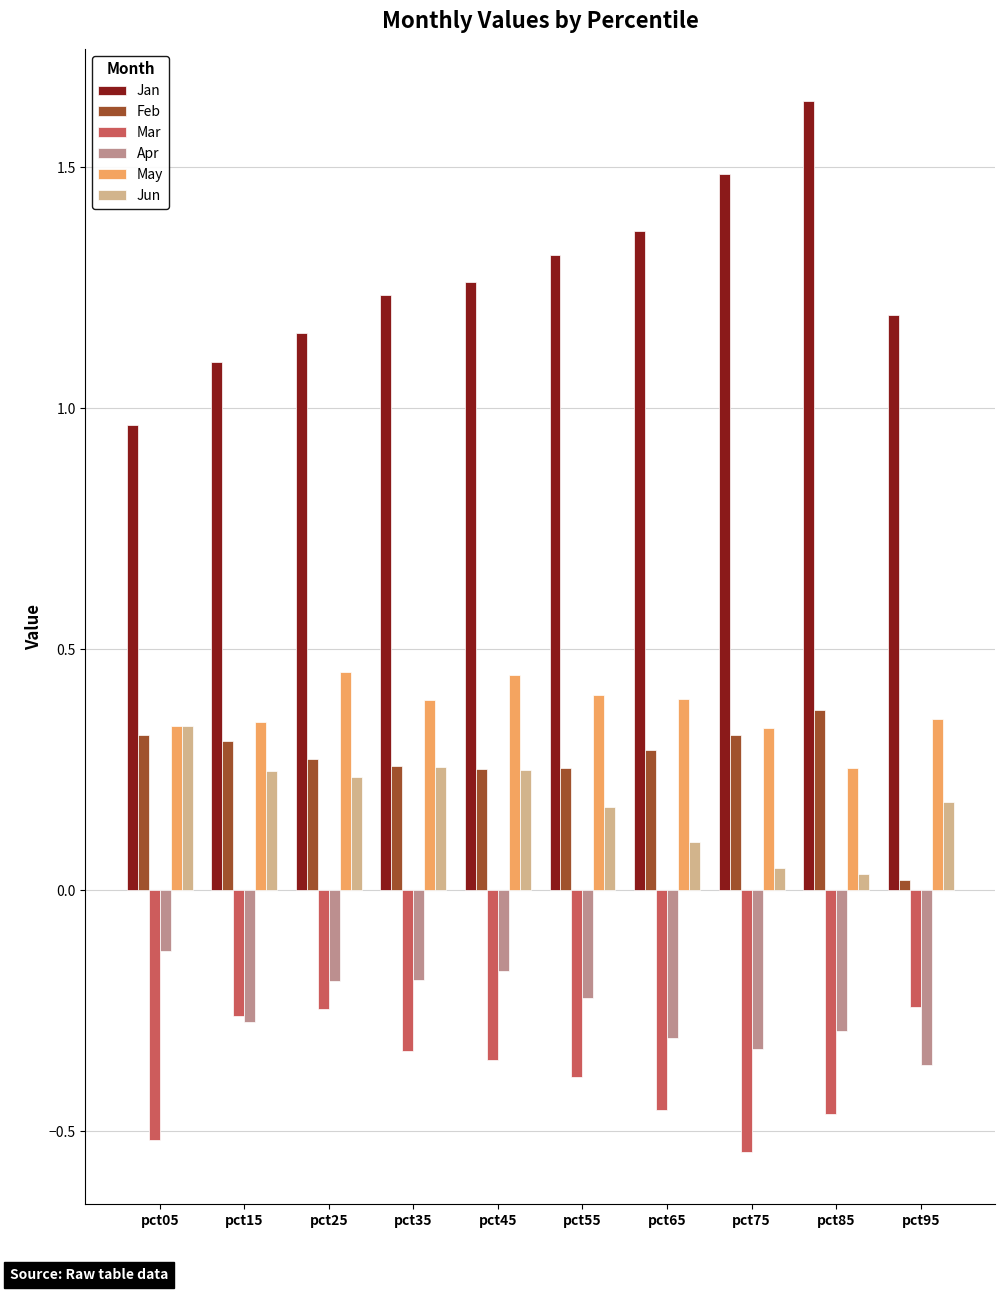

The Jun series shows 0.1 at pct65. True or false?

True